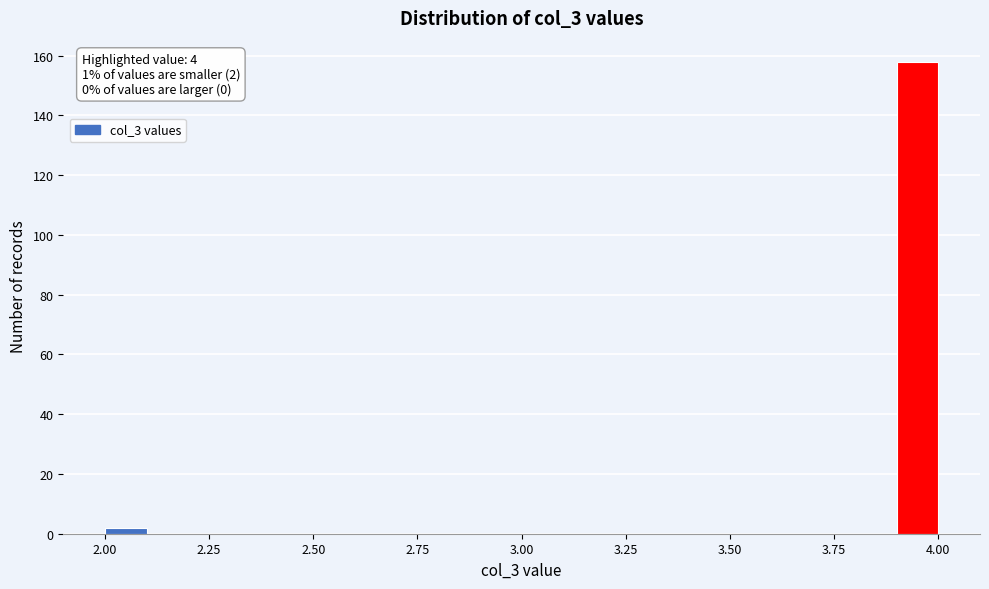

Around what value on the x-axis is the tallest bar? Give the approximate position of its centre, as read against the axis.

3.95